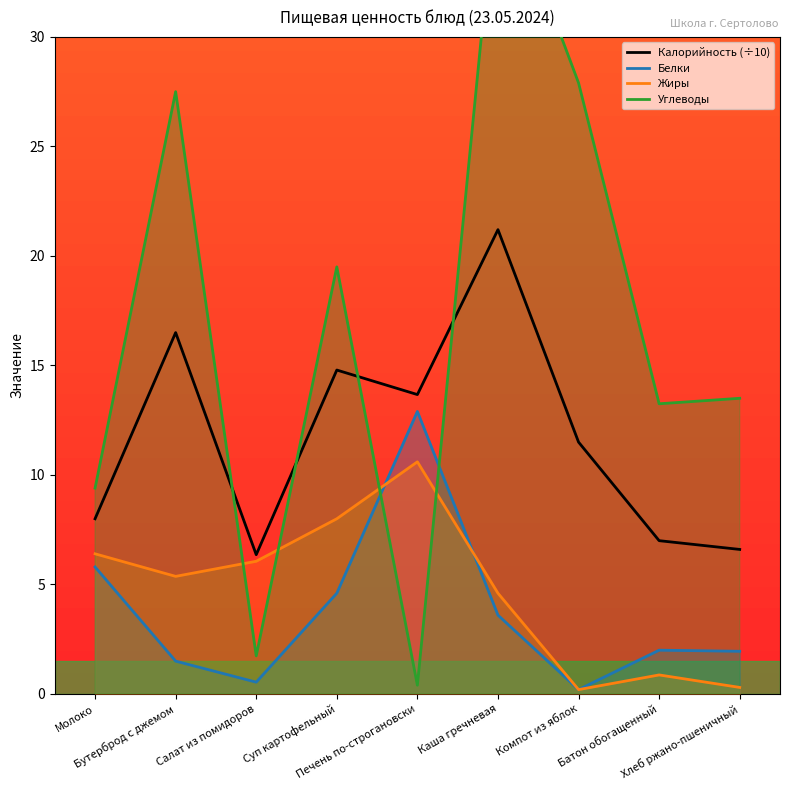

True or false: Белки has a value of 1.5 at Бутерброд с джемом.

True